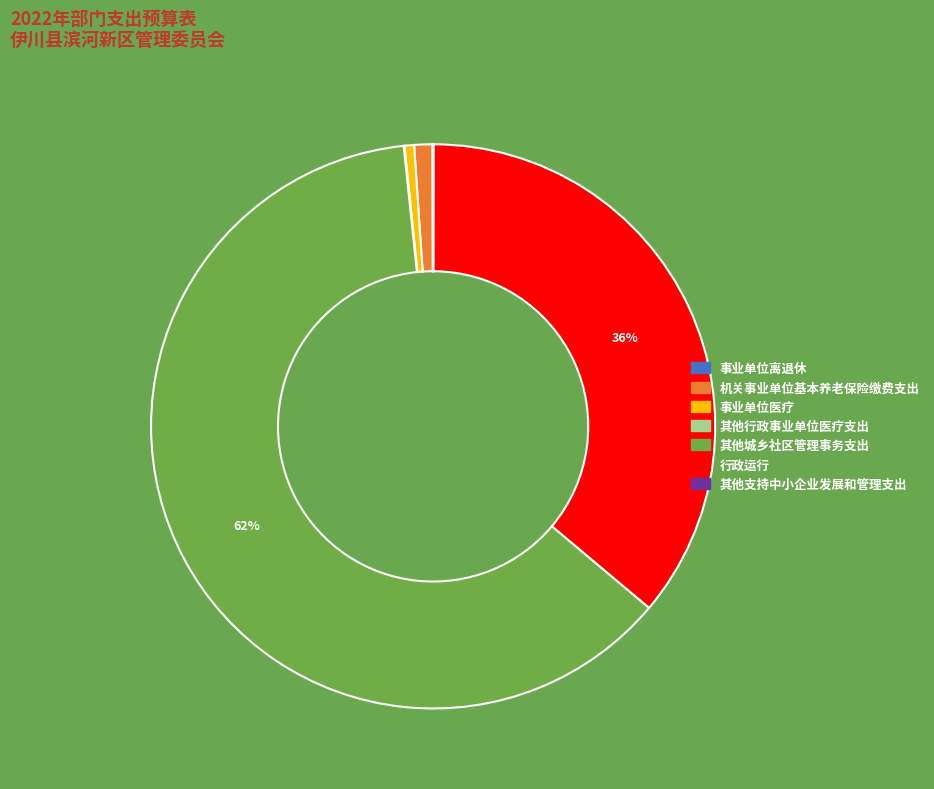

What is the largest slice in the pie chart?

其他城乡社区管理事务支出